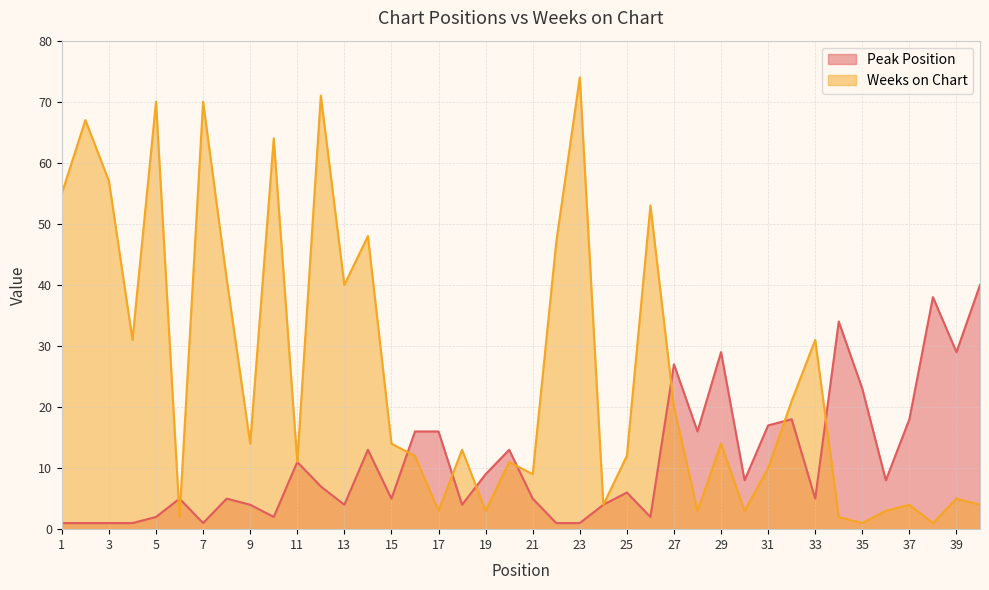

What is the value of the Weeks on Chart point at the 20th from the left?

11